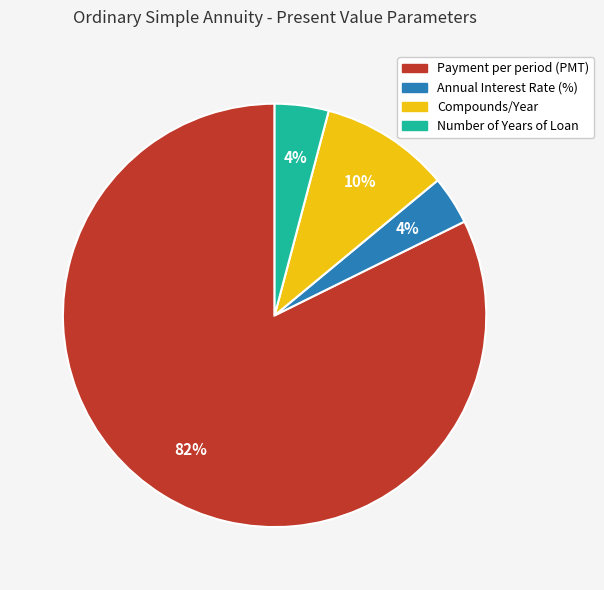

Is it true that Number of Years of Loan is 10% of the pie?

False